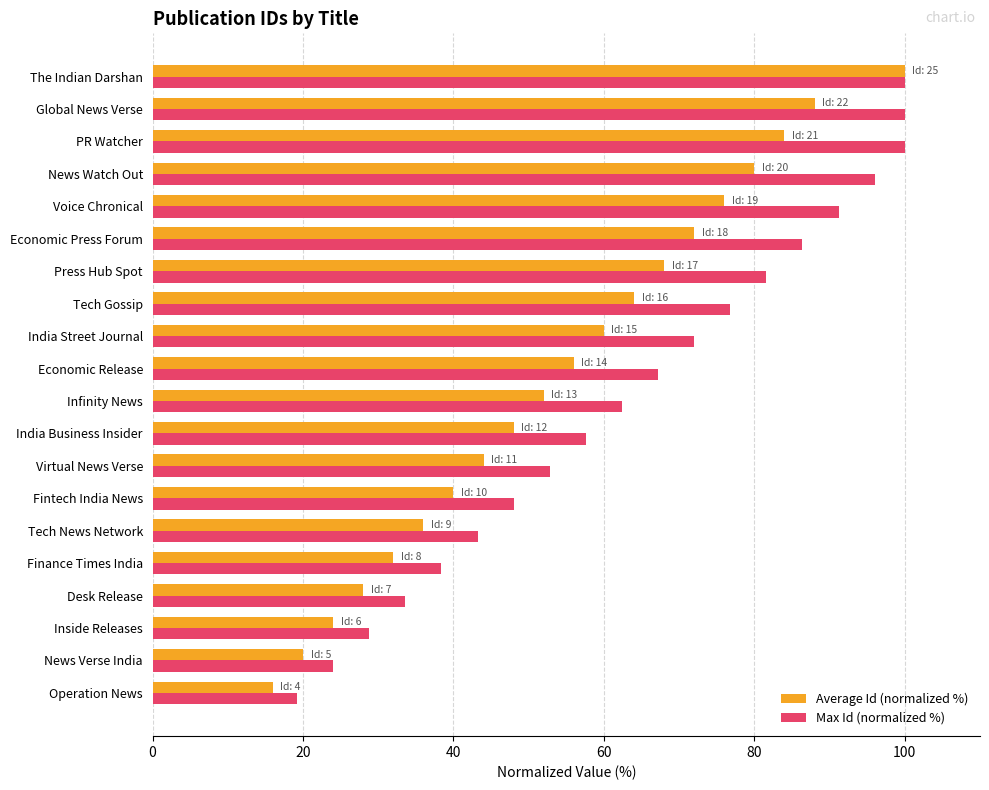

Where is Max Id (normalized %) nearest to the value 59?

India Business Insider